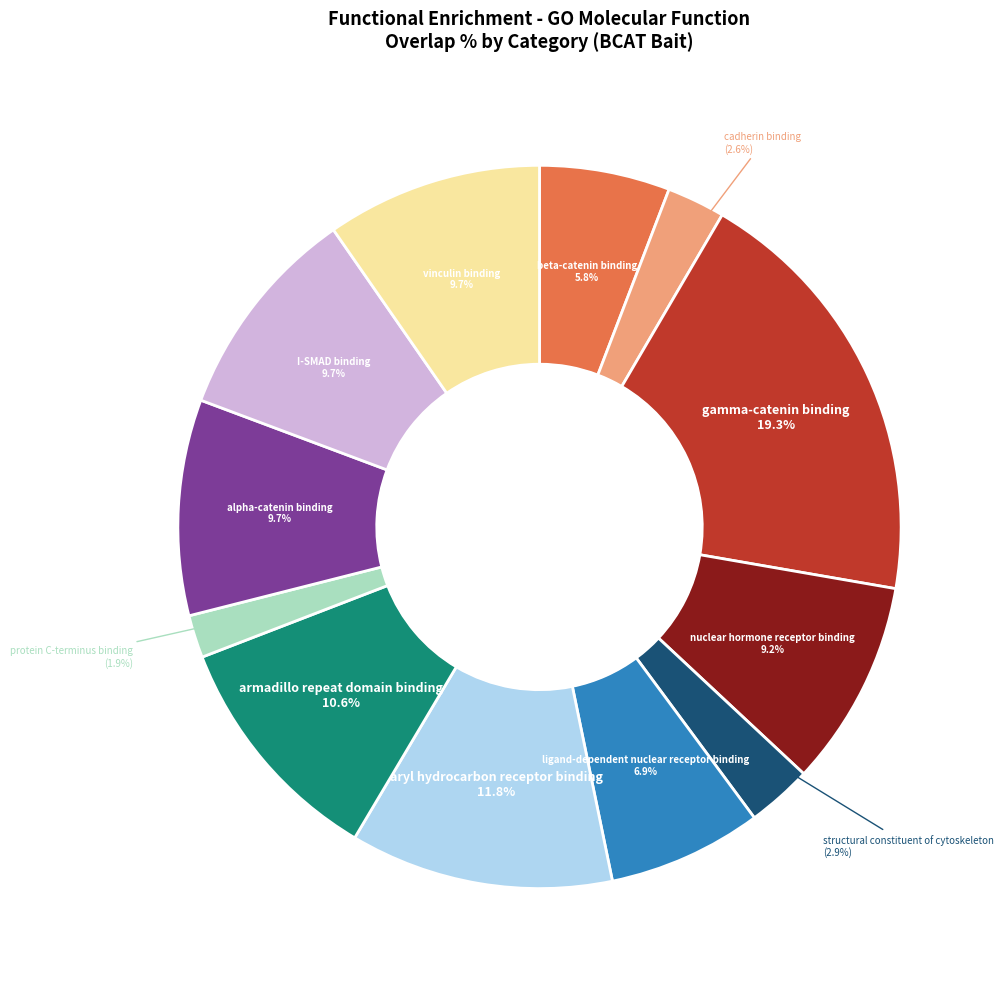

Is there a majority slice in this chart?

No